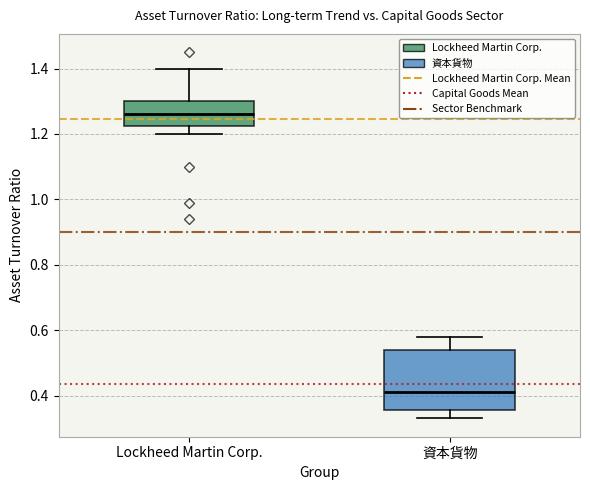

Comparing the boxes themselves (not the whiskers), which one is the tallest?

資本貨物